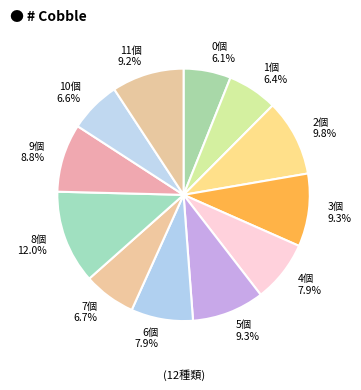

Does any single category account for the majority?

No